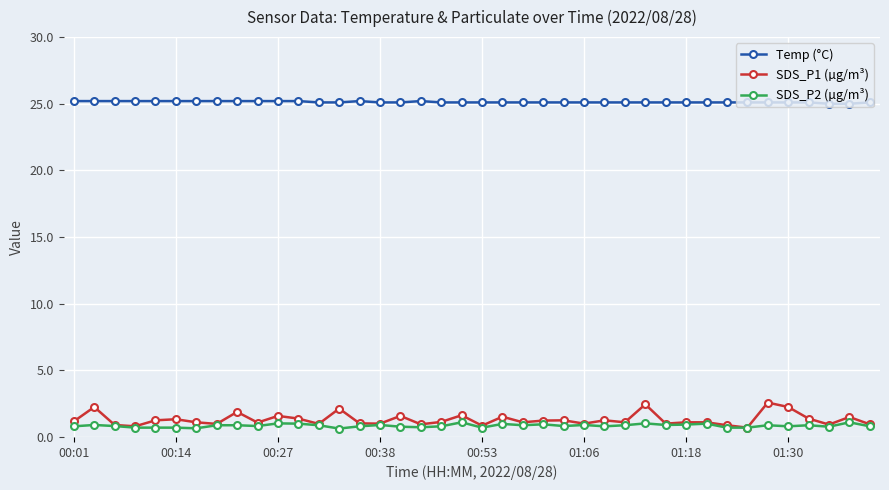

What is the sum of all SDS_P1 (µg/m³) values?

52.2